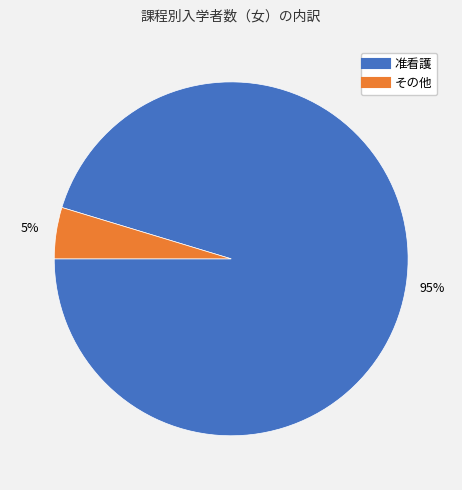

Rank the categories by value from lowest to highest.

その他, 准看護